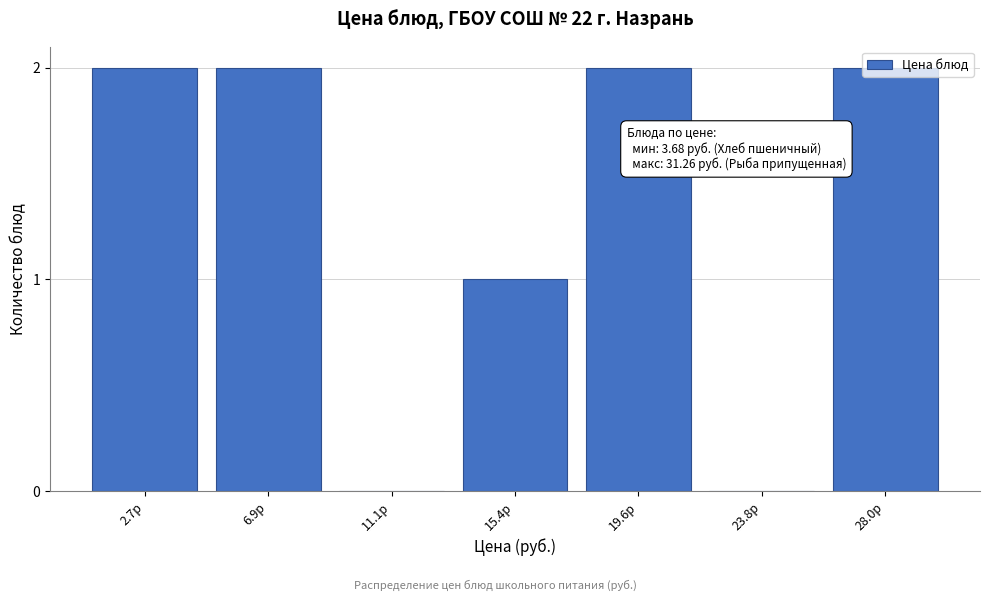

The value at 23.8р is -1. True or false?

False